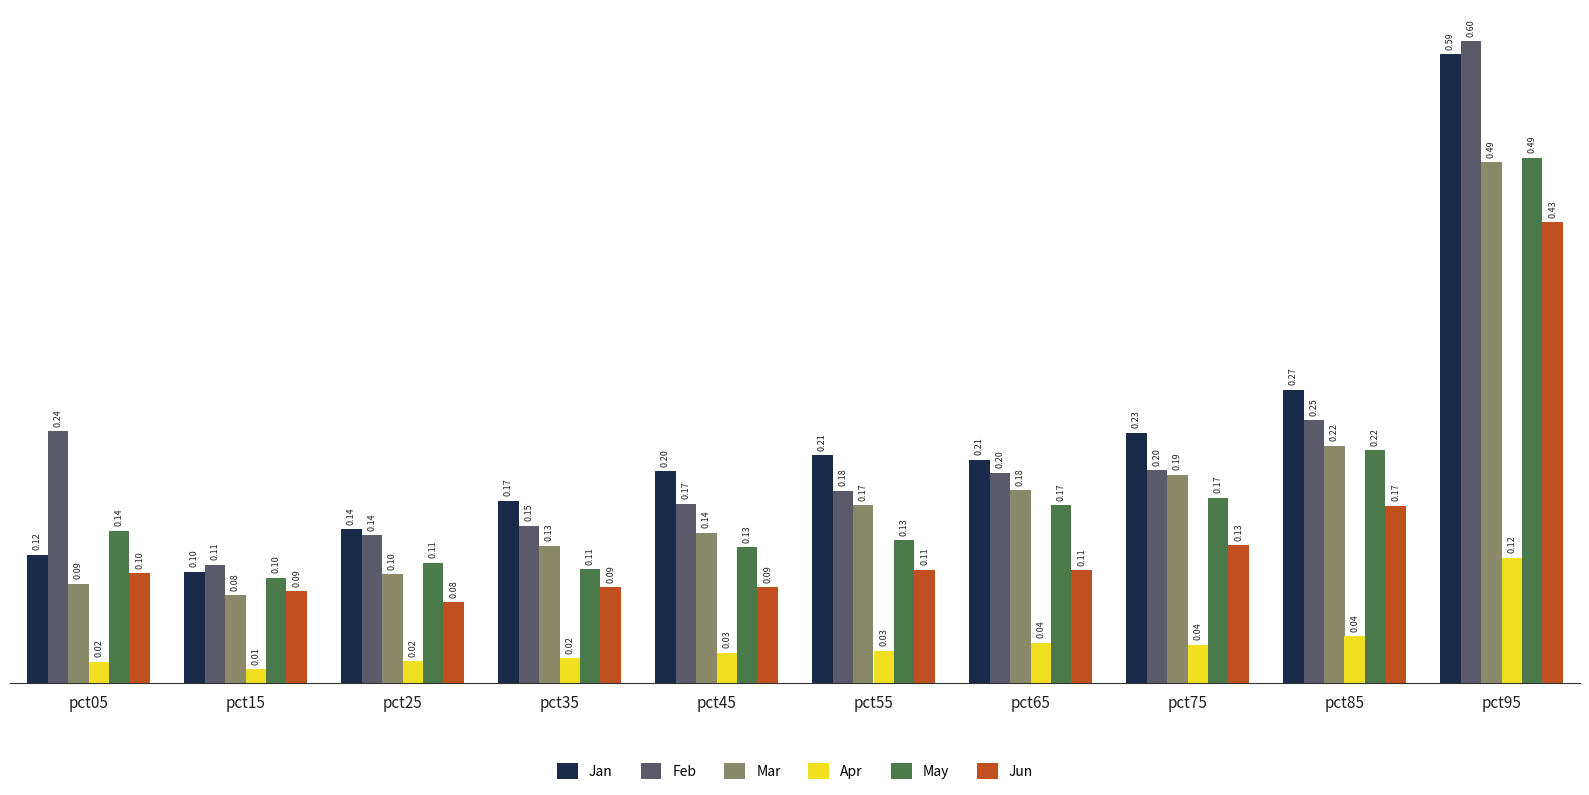

Is the value of Mar at pct45 greater than the value of Feb at pct75?

No